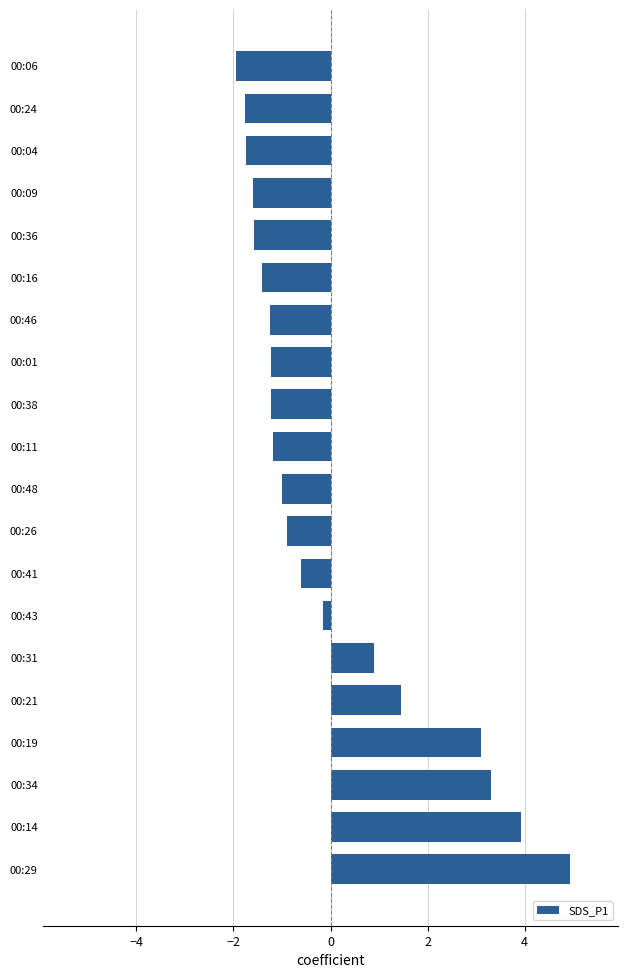

The chart shows a value of -1.7 at 00:04. True or false?

True